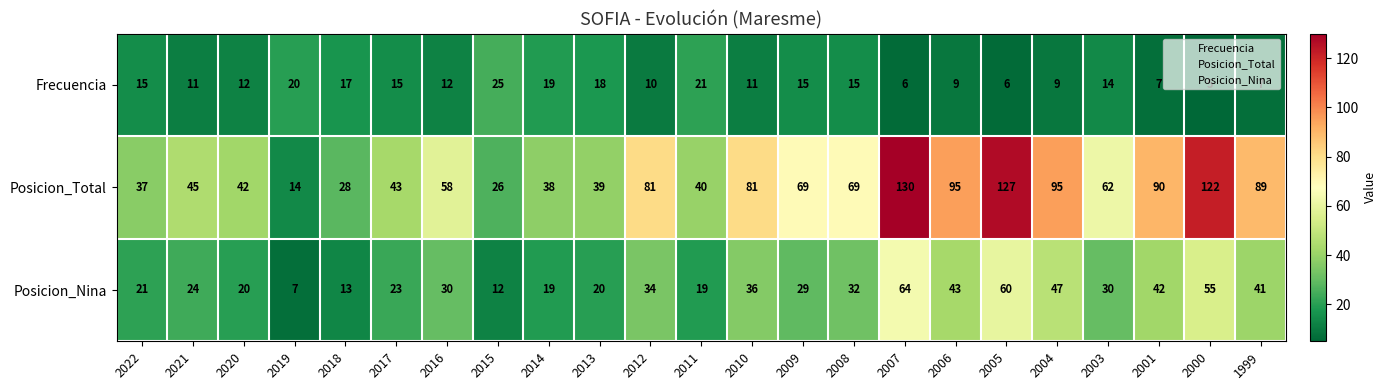

Which series changed the most between 2015 and 1999?

Posicion_Total